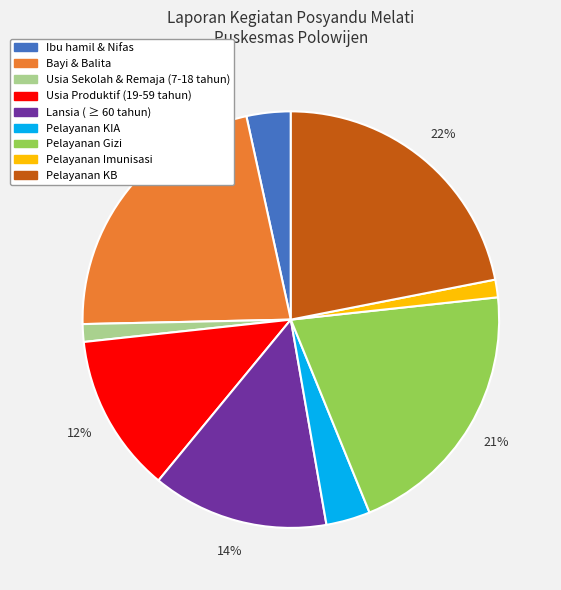

Combined, do Pelayanan Gizi and Ibu hamil & Nifas account for over 50%?

No